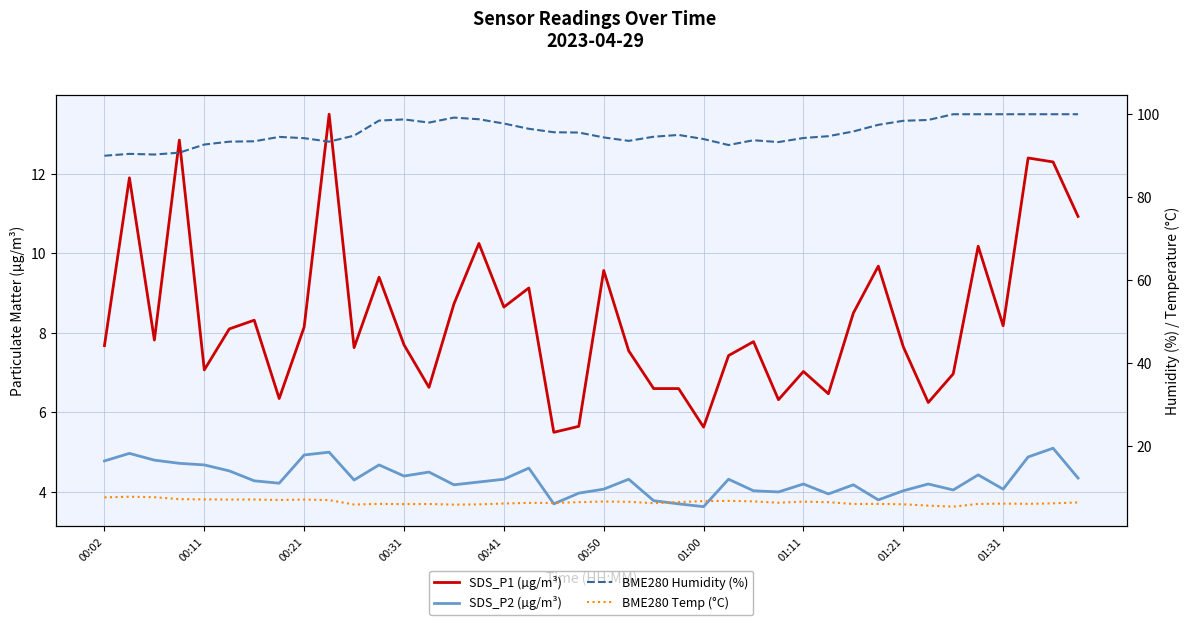

What is the average value of the BME280 Humidity (%) series?

95.7